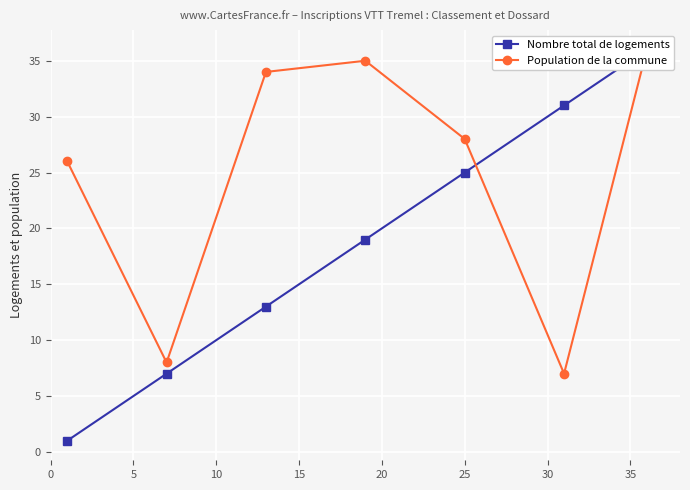

Does the chart display data point markers on the line(s)?

Yes